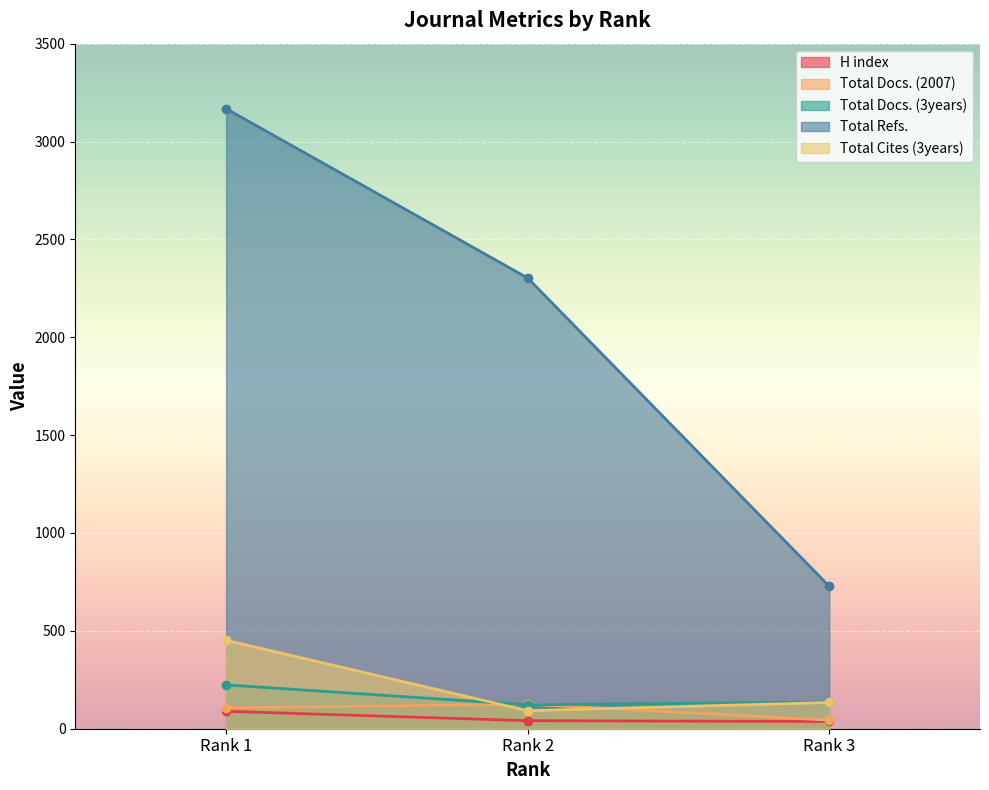

What is the approximate value of Total Docs. (2007) at Rank 1?

107